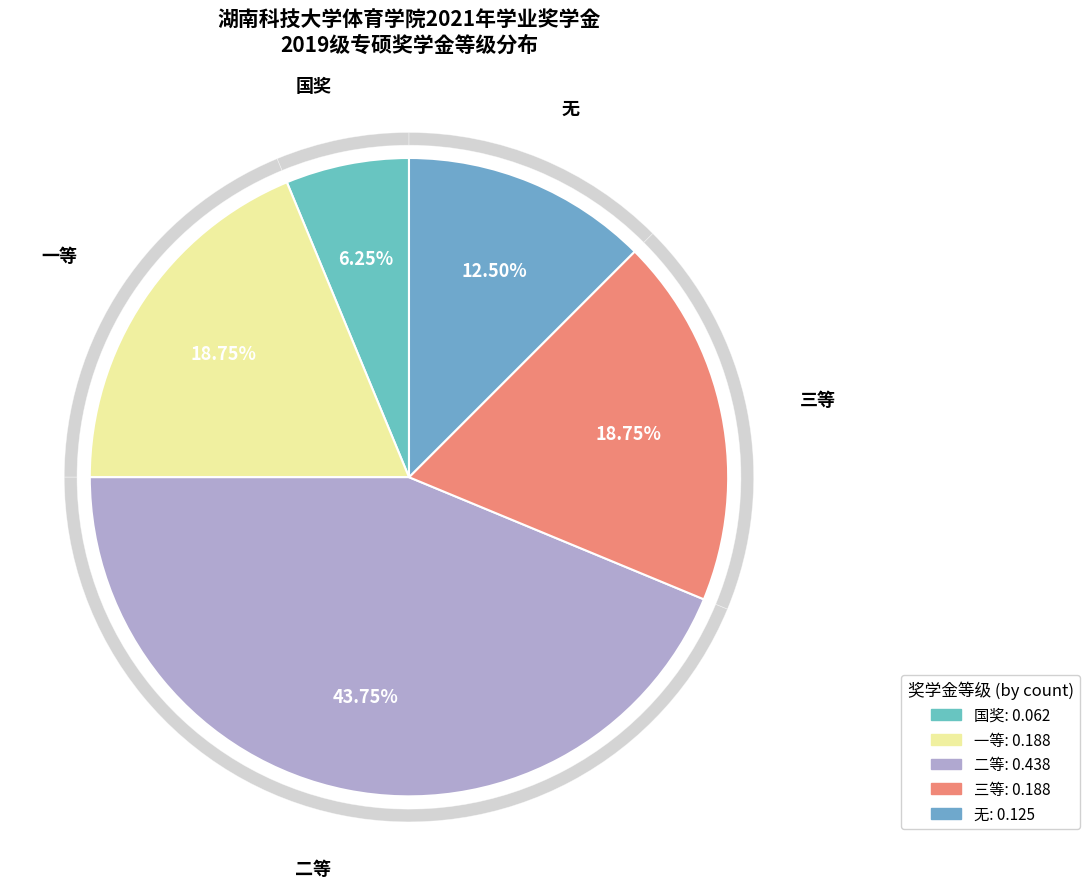

Which has a higher value, 二等 or 一等?

二等